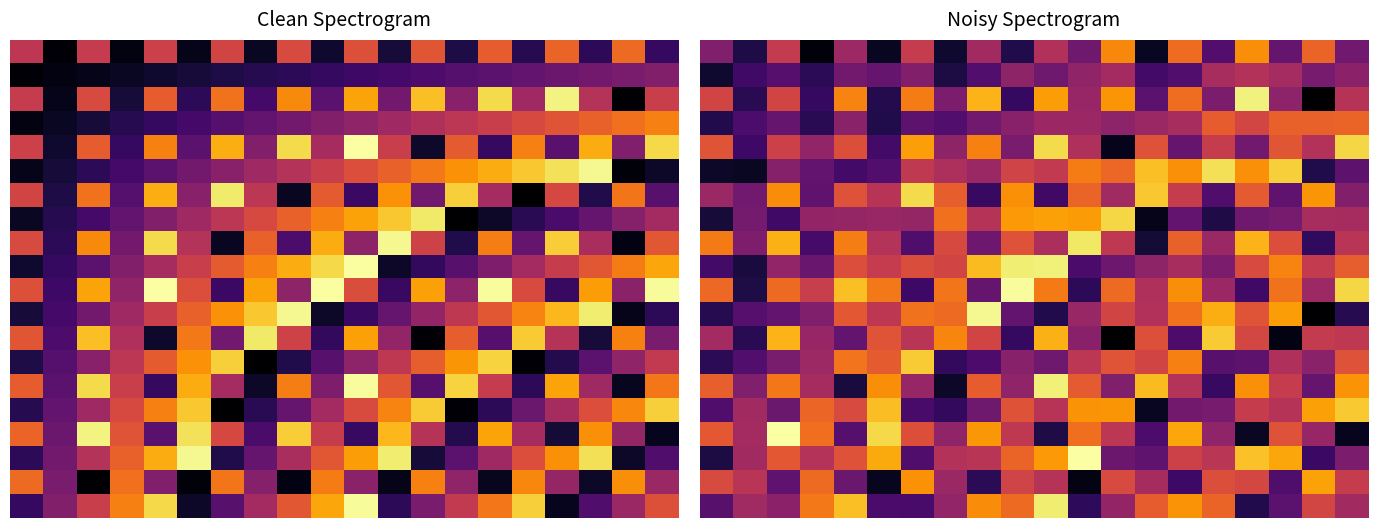

Count the number of data series in this chart.

20